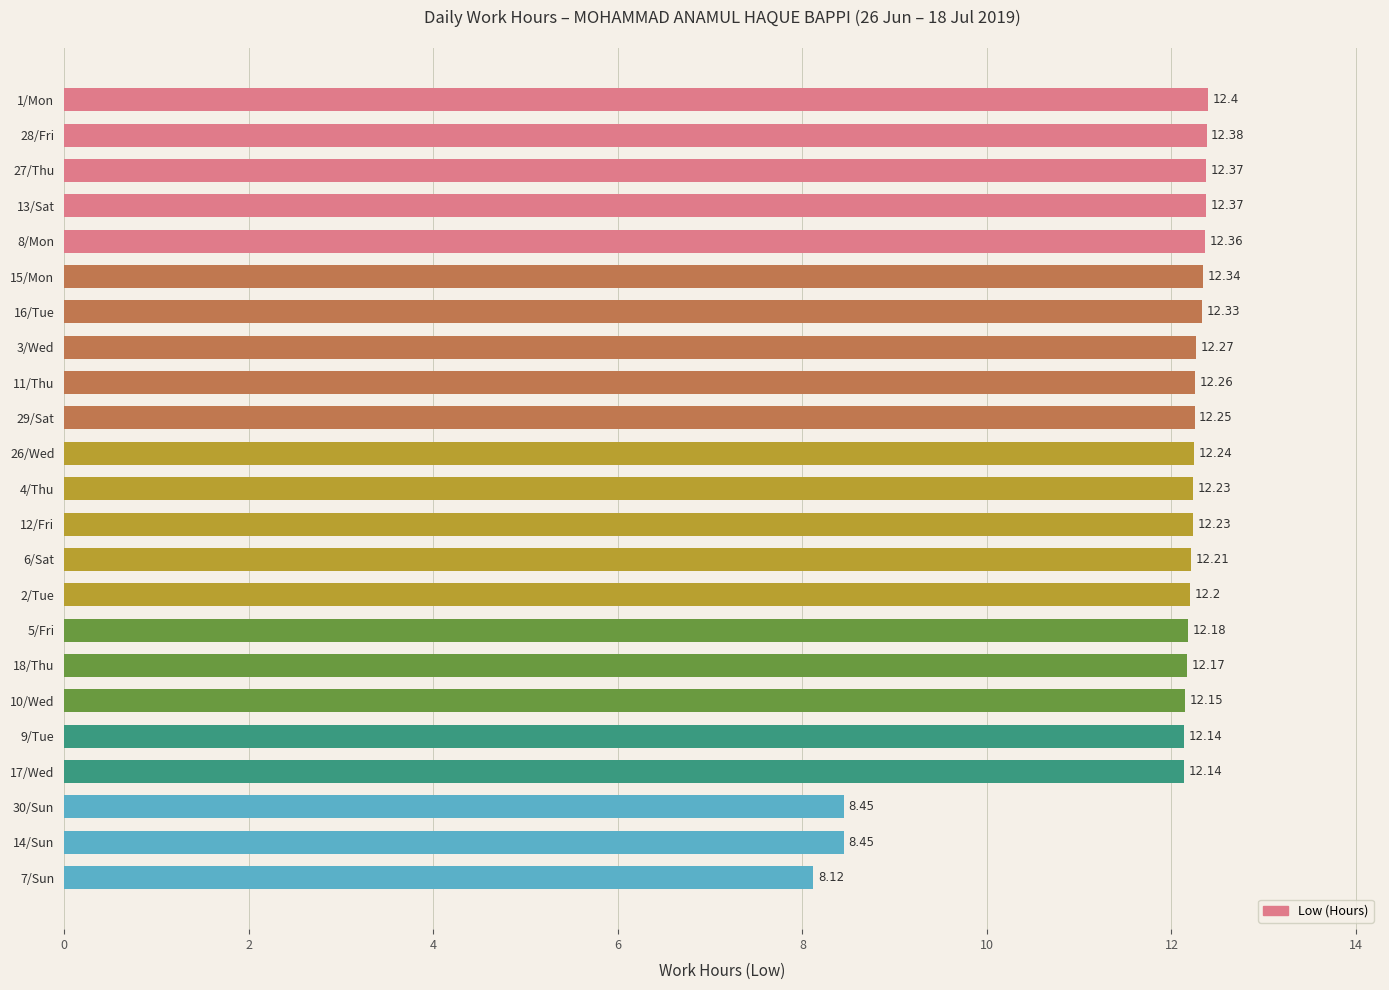

What is the ratio of the value at 9/Tue to the value at 13/Sat?

1.0